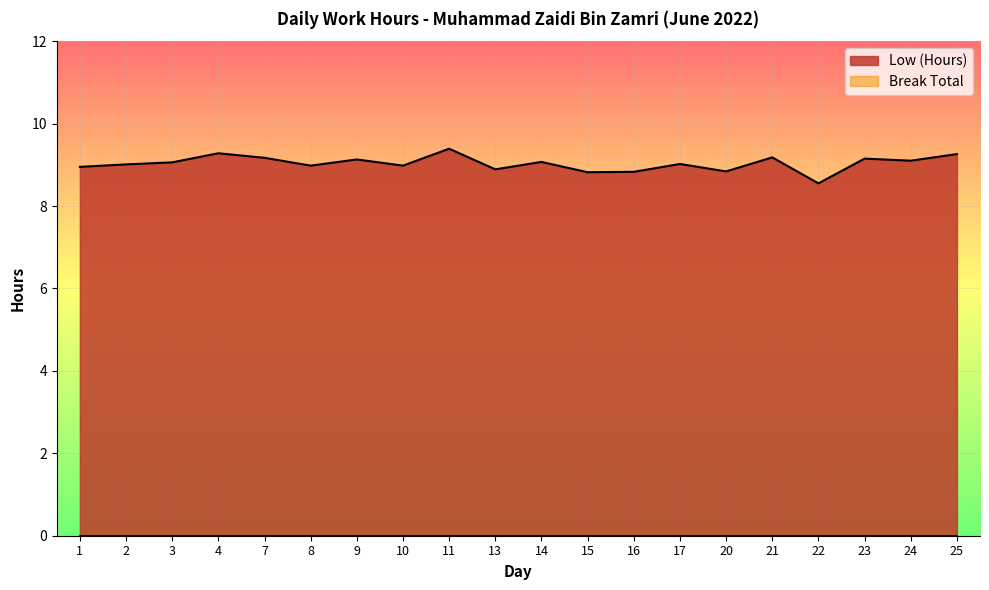

Where does the data first go above 9?

2